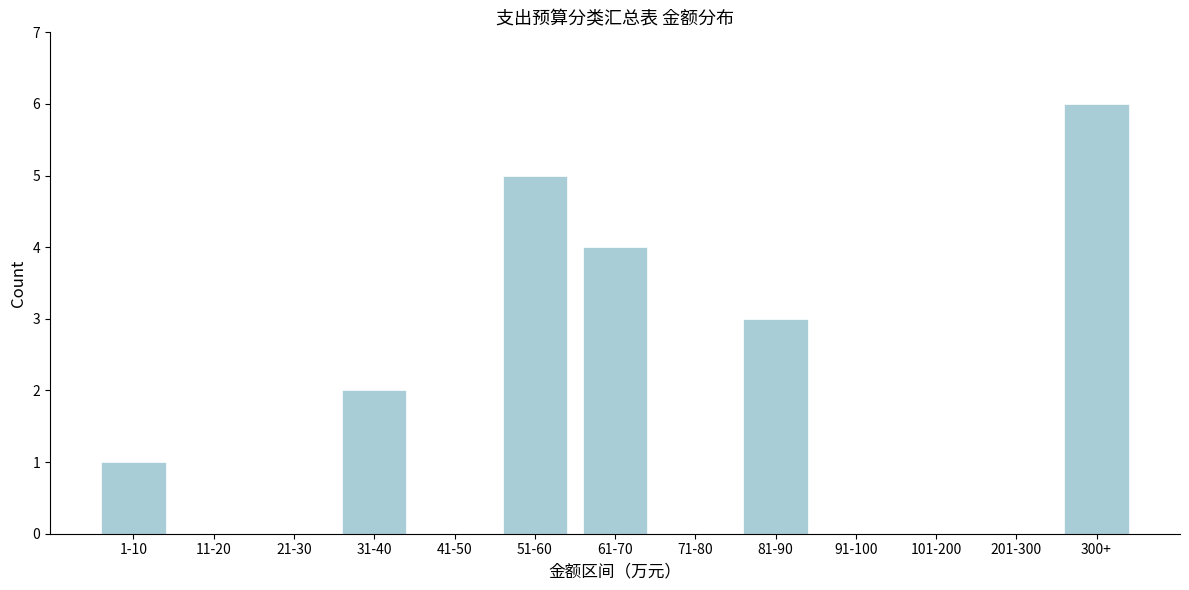

Reading left to right, list all the values displayed in this chart.

1-10=1	11-20=0	21-30=0	31-40=2	41-50=0	51-60=5	61-70=4	71-80=0	81-90=3	91-100=0	101-200=0	201-300=0	300+=6